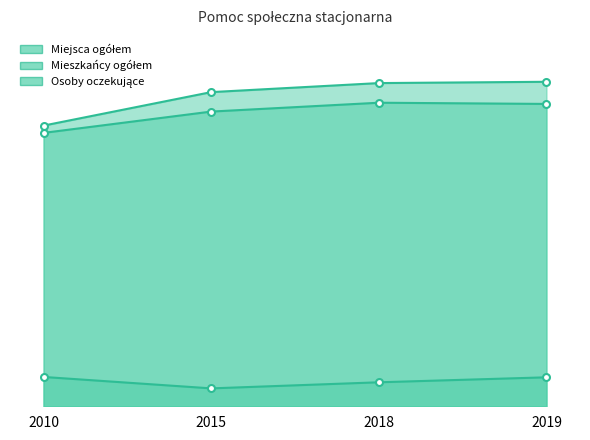

What is the sum of all Mieszkańcy ogółem values?

12728